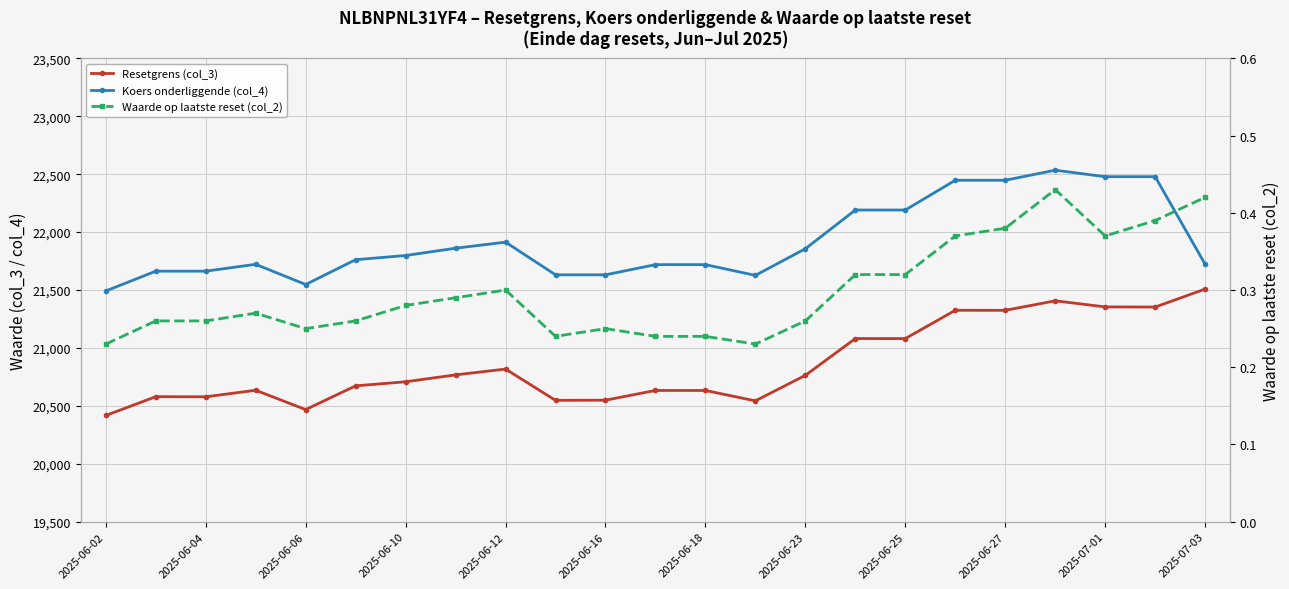

True or false: Resetgrens (col_3) has a value of 10314.4 at 21.

False